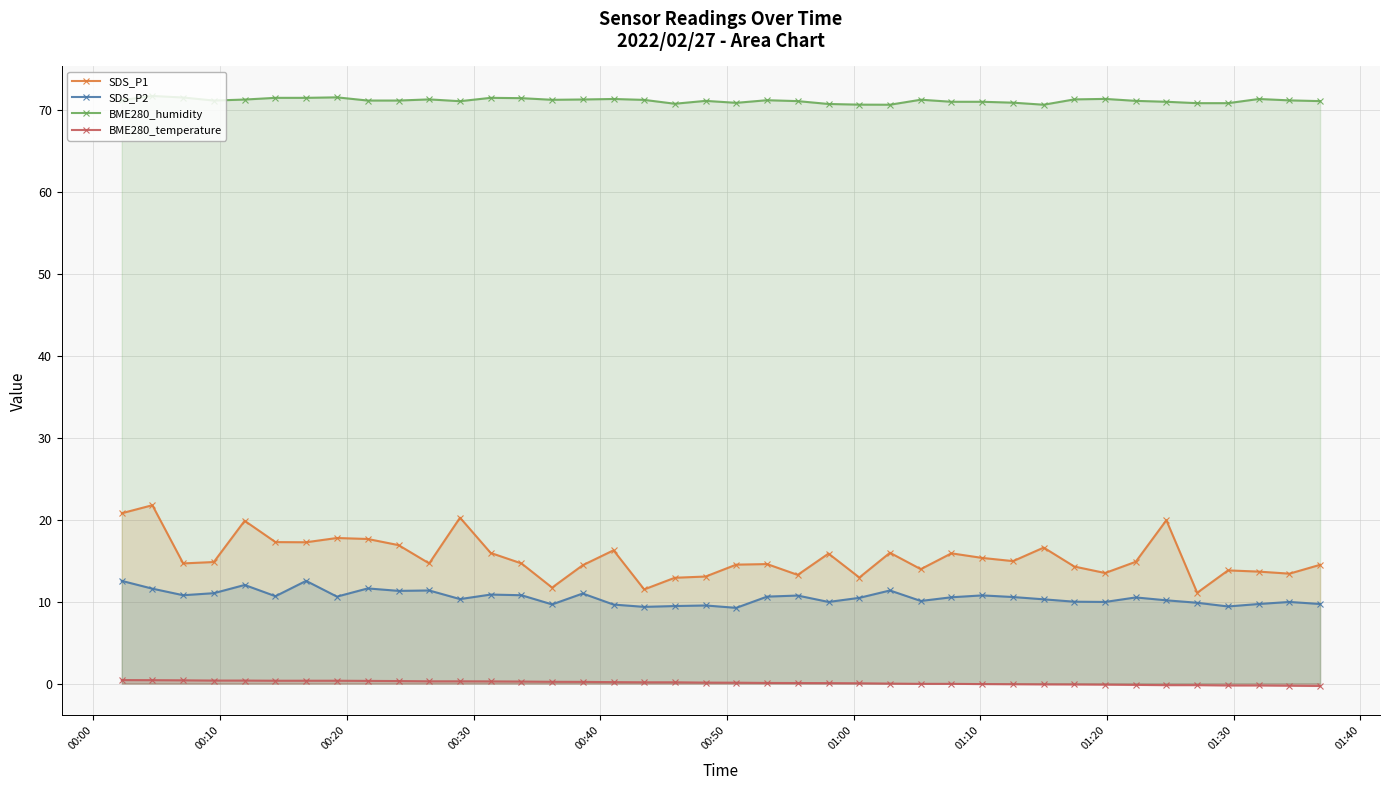

What is the difference between the maximum and minimum values in the SDS_P1 series?

10.7